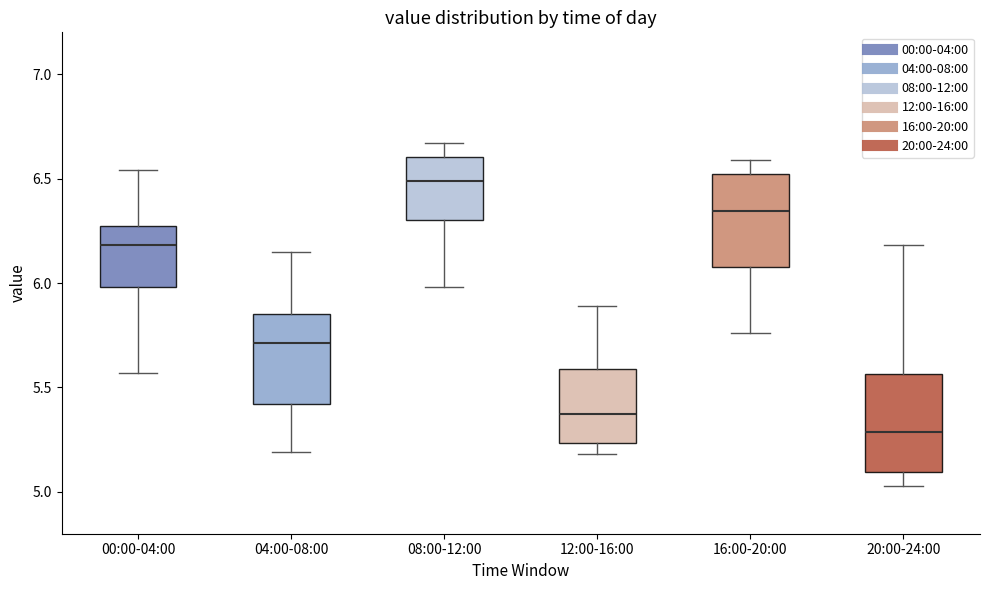

Which box has the lowest median line?

20:00-24:00